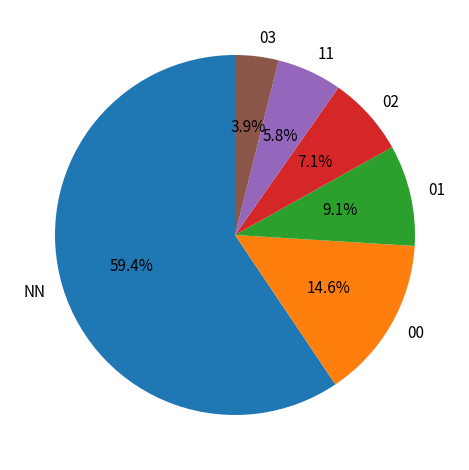

Rank the categories by value from highest to lowest.

NN, 00, 01, 02, 11, 03